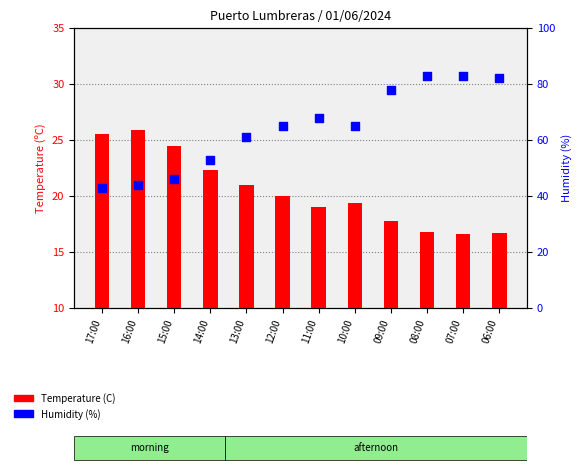

At how many categories does at least one series exceed 45?

10